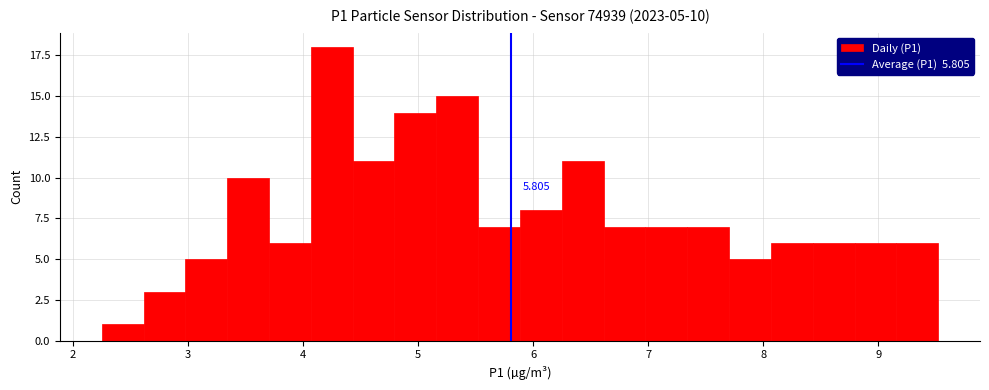

Read against the x-axis, roughly where is the centre of the tallest bar?

4.2